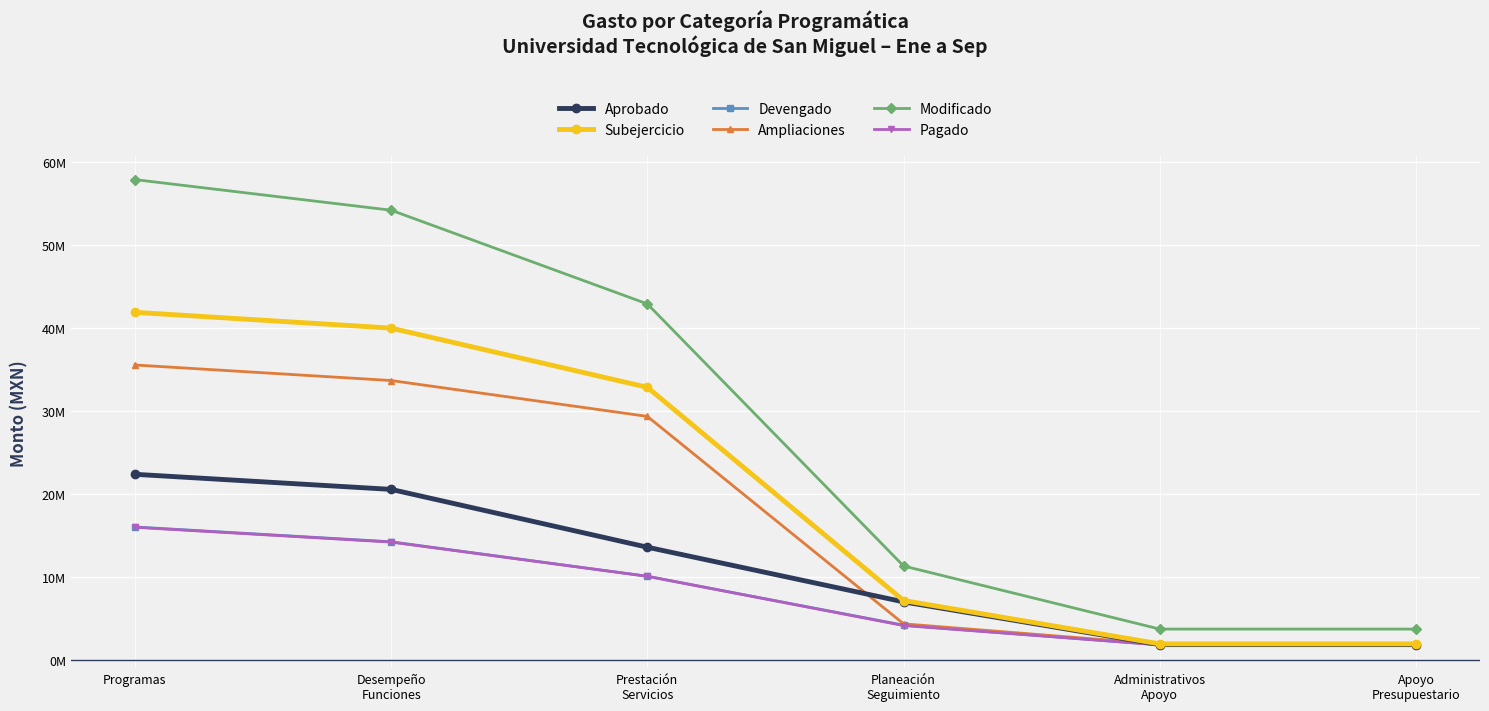

Reading right to left, transcribe all the data shown in this chart.

Aprobado: Apoyo
Presupuestario=1818607.6	Administrativos
Apoyo=1818607.6	Planeación
Seguimiento=6973135.1	Prestación
Servicios=13564581.3	Desempeño
Funciones=20537716.4	Programas=22356324.0
Subejercicio: Apoyo
Presupuestario=1903709.3	Administrativos
Apoyo=1903709.3	Planeación
Seguimiento=7136928.5	Prestación
Servicios=32847427.9	Desempeño
Funciones=39984356.4	Programas=41888065.7
Devengado: Apoyo
Presupuestario=1787251.0	Administrativos
Apoyo=1787251.0	Planeación
Seguimiento=4162636.0	Prestación
Servicios=10056117.8	Desempeño
Funciones=14218753.8	Programas=16006004.8
Ampliaciones: Apoyo
Presupuestario=1872352.8	Administrativos
Apoyo=1872352.8	Planeación
Seguimiento=4326429.3	Prestación
Servicios=29338964.5	Desempeño
Funciones=33665393.8	Programas=35537746.5
Modificado: Apoyo
Presupuestario=3690960.4	Administrativos
Apoyo=3690960.4	Planeación
Seguimiento=11299564.4	Prestación
Servicios=42903545.7	Desempeño
Funciones=54203110.1	Programas=57894070.5
Pagado: Apoyo
Presupuestario=1787251.0	Administrativos
Apoyo=1787251.0	Planeación
Seguimiento=4119576.4	Prestación
Servicios=10061592.8	Desempeño
Funciones=14181169.2	Programas=15968420.3